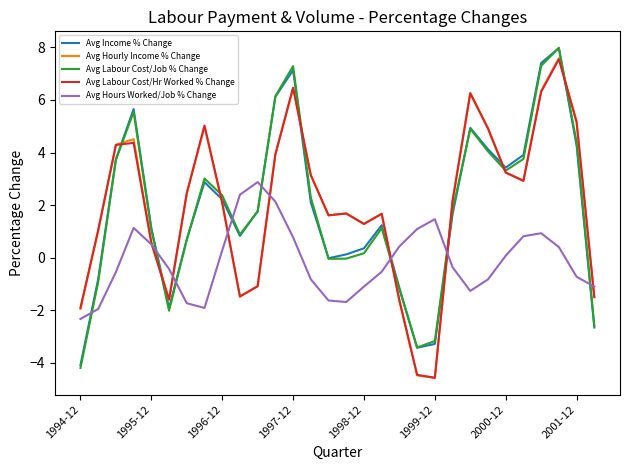

What is the lowest value of the Avg Labour Cost/Job % Change series?

-4.2